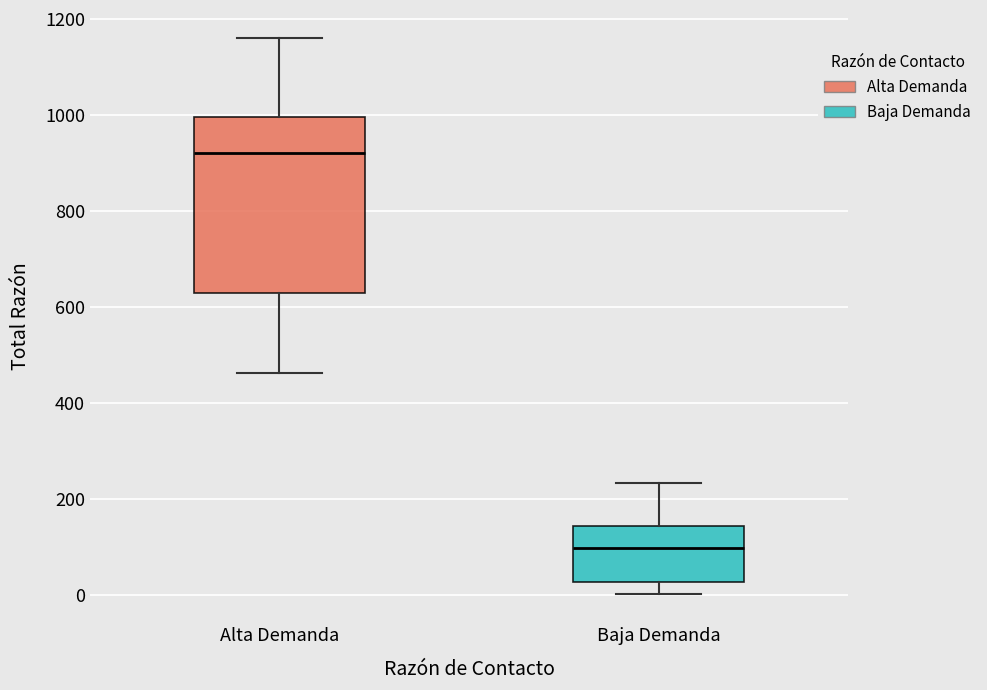

Where does the upper whisker of the box for Baja Demanda end on the y-axis? The values are not printed on the chart, so give them approximately, as read against the axis.

240